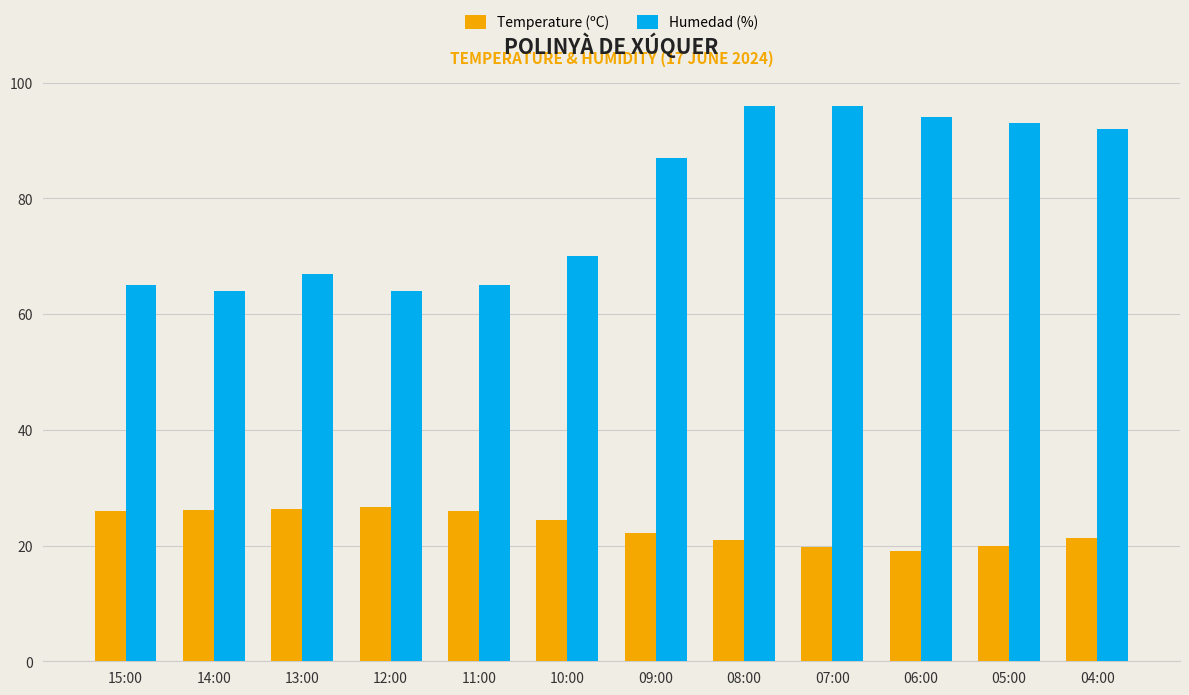

What is the label of the 5th bar from the left?

11:00